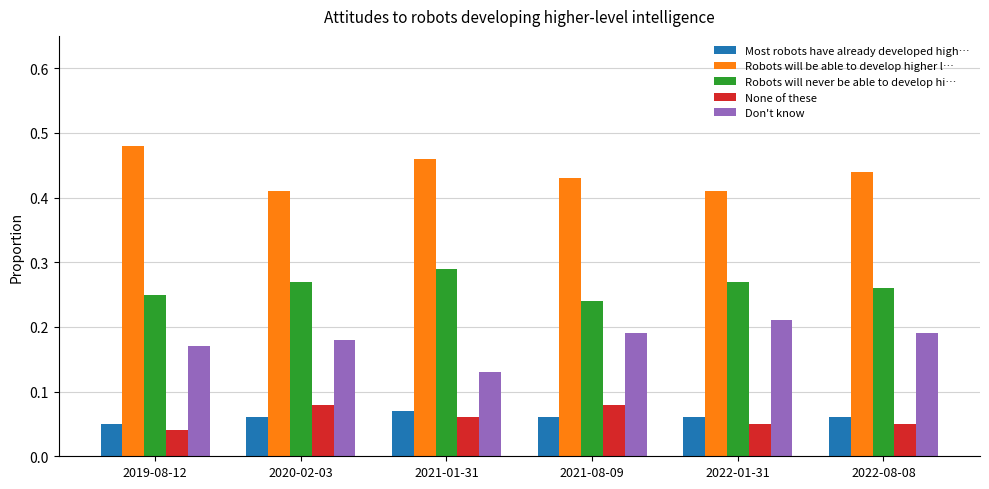

What position from the right is 2020-02-03?

5